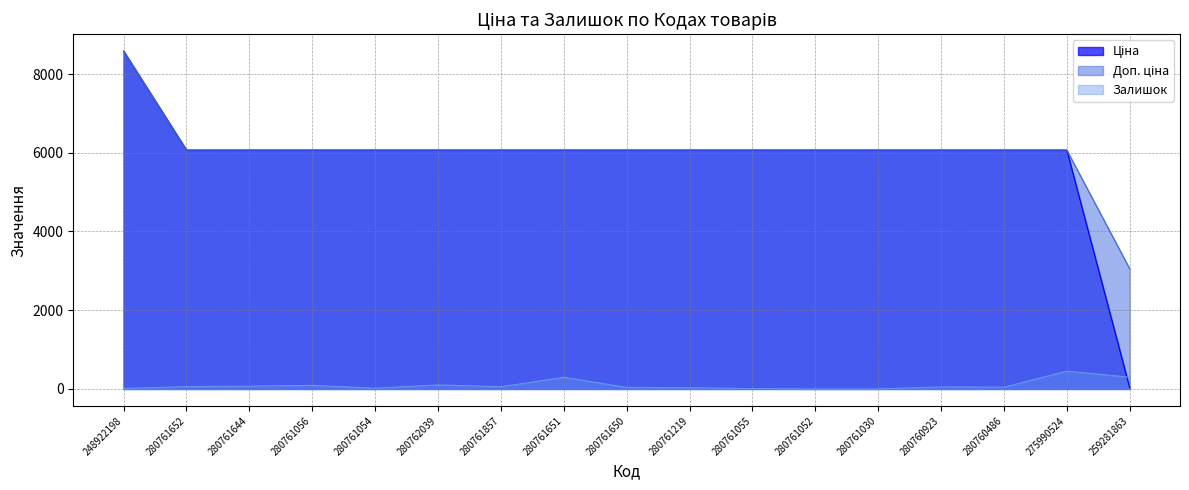

What is the sum of the Ціна values at 248922198 and 280761056?

14648.4